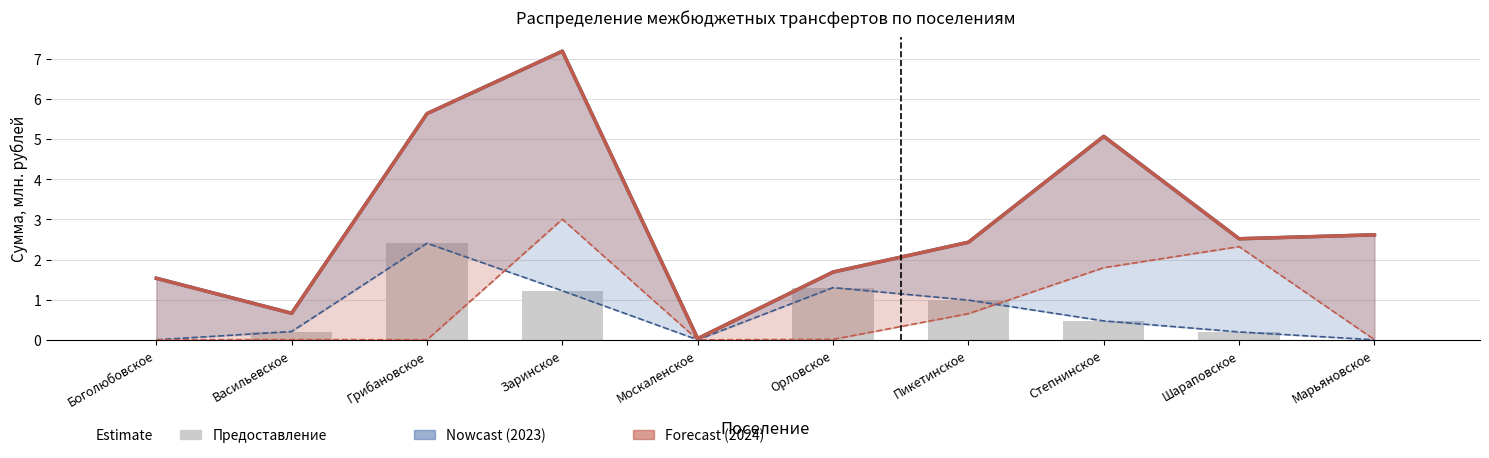

What is the sum of all Сумма на 2024 (Forecast) values?

29.4